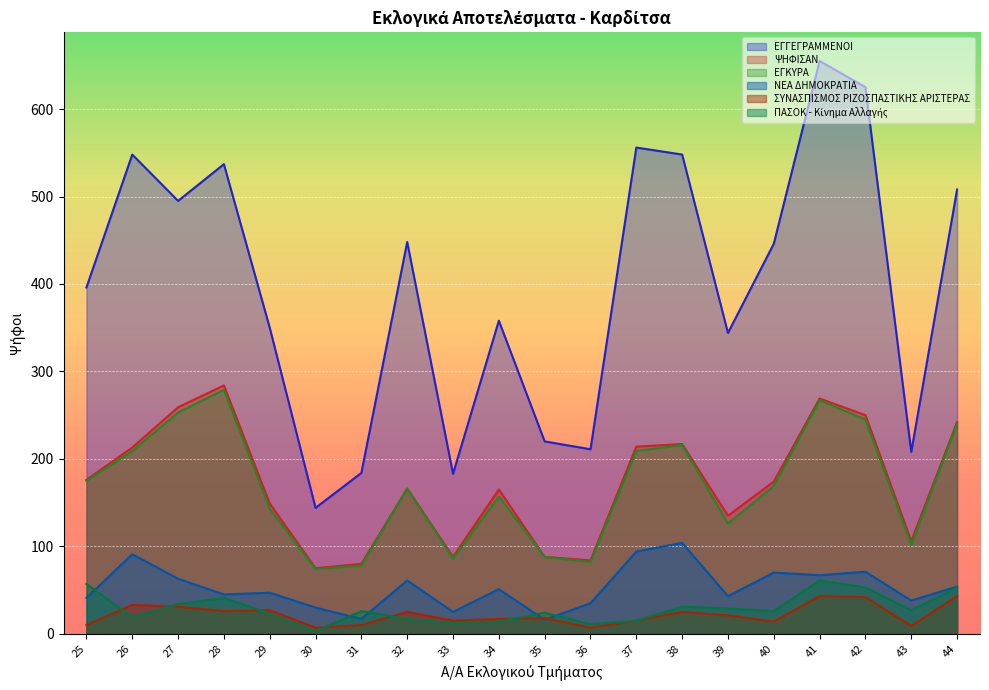

Reading left to right, transcribe all the data shown in this chart.

ΕΓΓΕΓΡΑΜΜΕΝΟΙ: 25=396	26=548	27=495	28=537	29=350	30=144	31=184	32=448	33=183	34=358	35=220	36=211	37=556	38=548	39=344	40=446	41=655	42=625	43=208	44=508
ΨΗΦΙΣΑΝ: 25=176	26=213	27=259	28=284	29=149	30=75	31=80	32=166	33=88	34=165	35=88	36=84	37=214	38=217	39=135	40=174	41=269	42=250	43=106	44=242
ΕΓΚΥΡΑ: 25=175	26=209	27=253	28=279	29=143	30=74	31=78	32=166	33=86	34=157	35=88	36=82	37=209	38=216	39=126	40=169	41=267	42=245	43=102	44=240
ΝΕΑ ΔΗΜΟΚΡΑΤΙΑ: 25=41	26=91	27=63	28=45	29=47	30=30	31=17	32=61	33=25	34=51	35=16	36=35	37=94	38=104	39=43	40=70	41=67	42=71	43=38	44=54
ΣΥΝΑΣΠΙΣΜΟΣ ΡΙΖΟΣΠΑΣΤΙΚΗΣ ΑΡΙΣΤΕΡΑΣ: 25=10	26=33	27=31	28=26	29=27	30=7	31=10	32=25	33=15	34=17	35=18	36=7	37=15	38=25	39=21	40=14	41=43	42=42	43=9	44=43
ΠΑΣΟΚ - Κίνημα Αλλαγής: 25=57	26=19	27=34	28=41	29=23	30=3	31=26	32=17	33=12	34=14	35=24	36=11	37=15	38=31	39=29	40=26	41=61	42=53	43=27	44=53